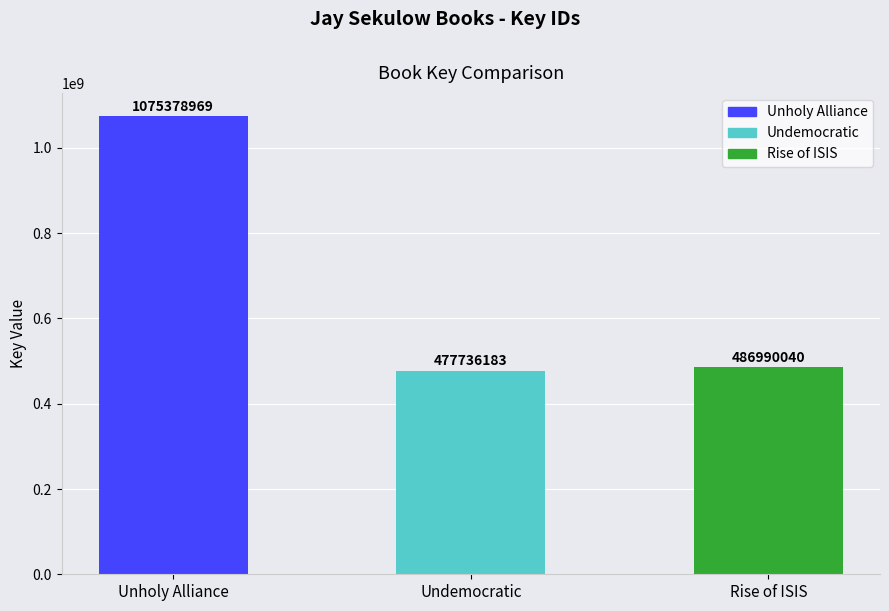

What is the change in value from Undemocratic to Rise of ISIS?

+9253857